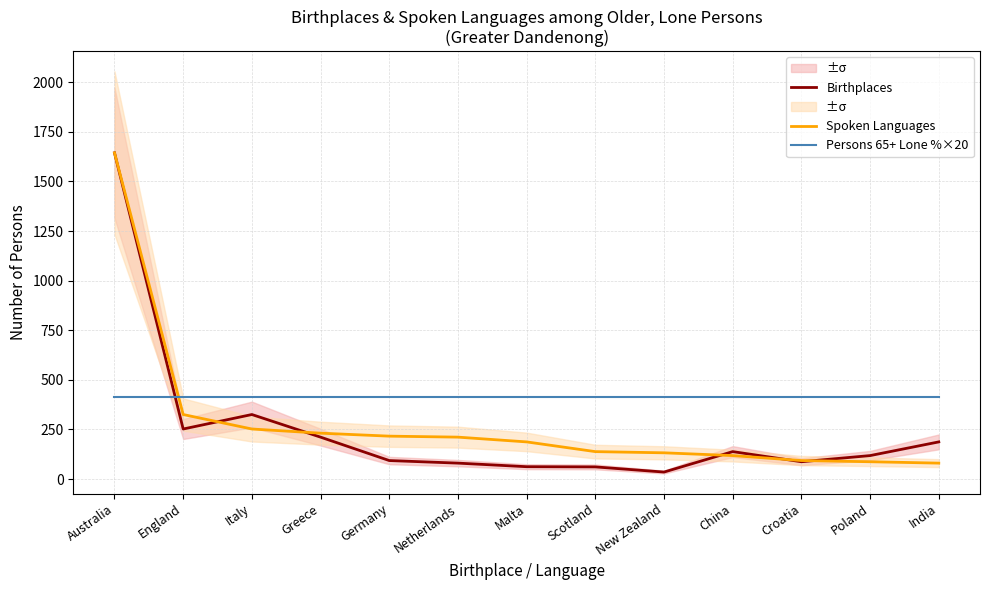

Which series ends up on top after the final intersection of Birthplaces and Spoken Languages?

Birthplaces